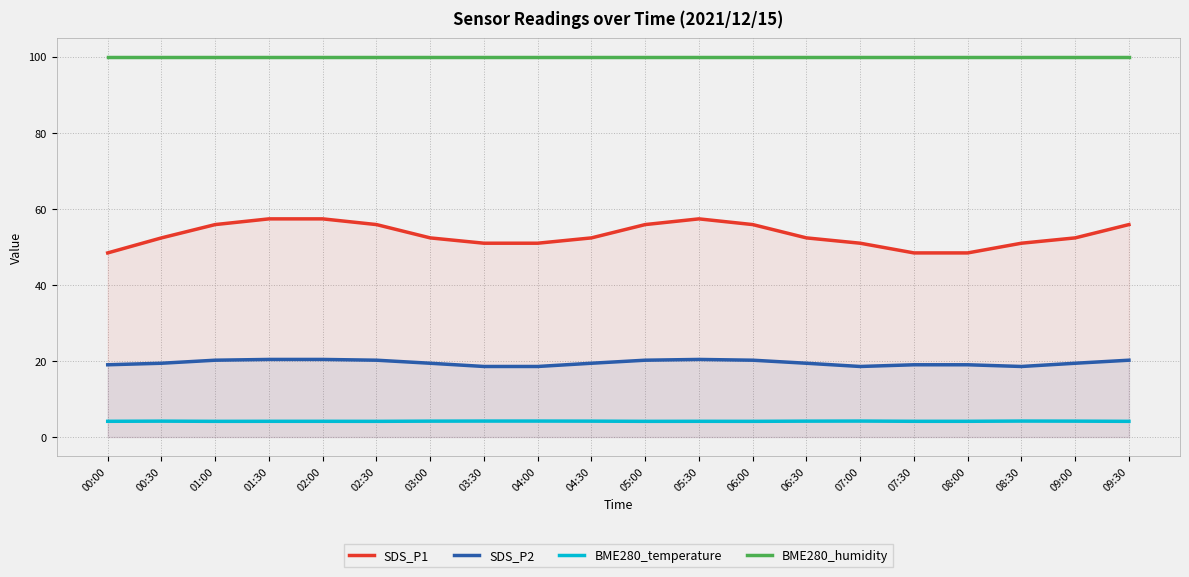

What is the sum of all SDS_P1 values?

1062.1